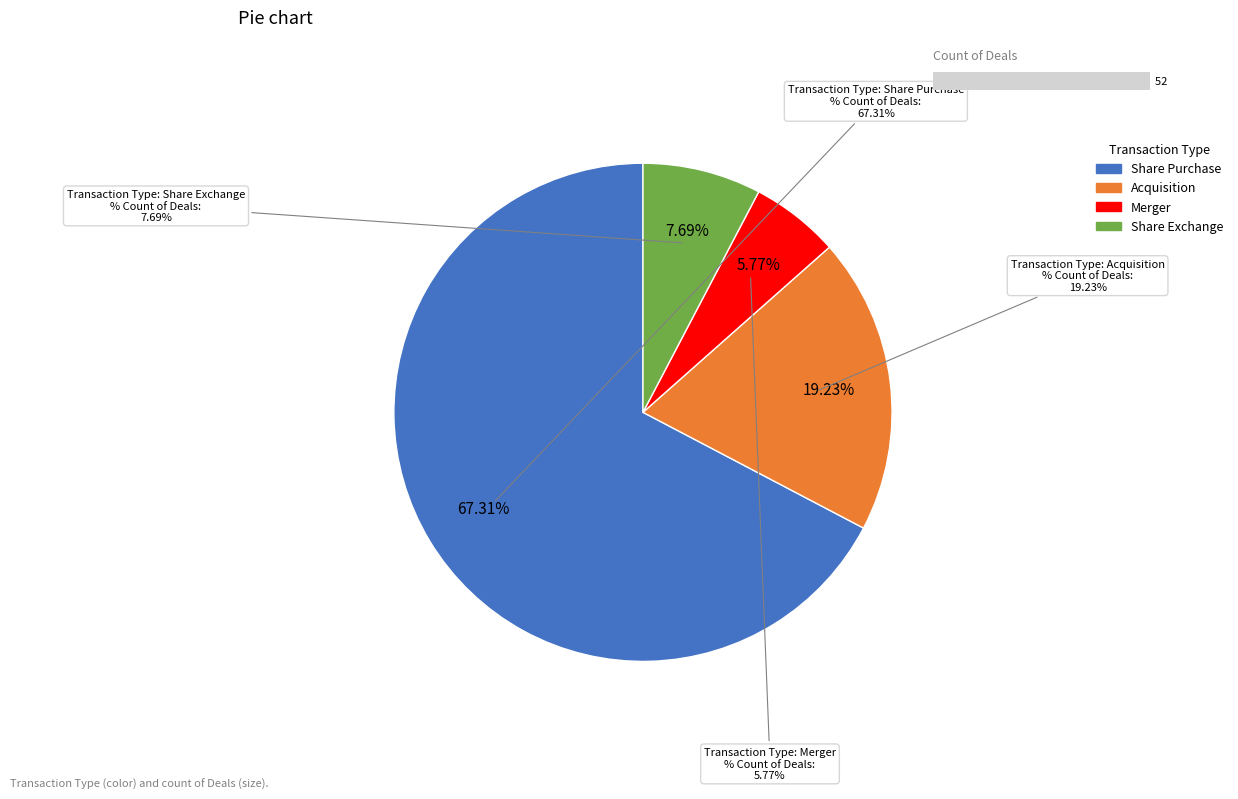

How many slices are in this pie chart?

4